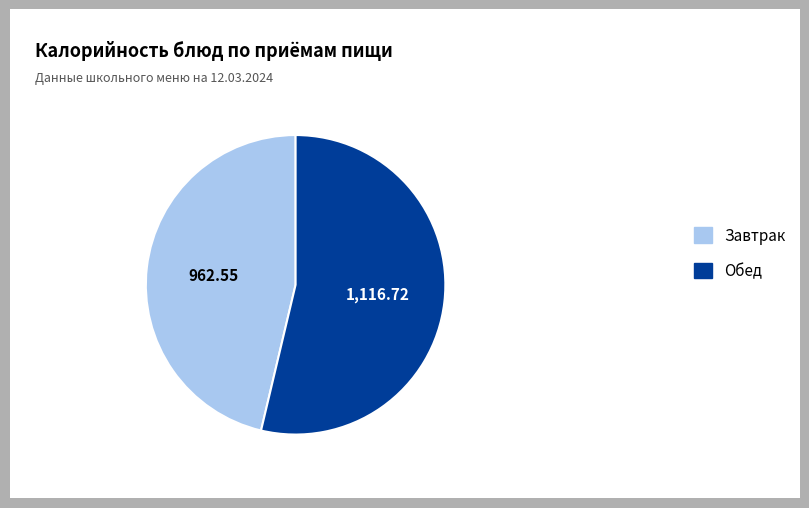

Count the number of slices in the pie.

2